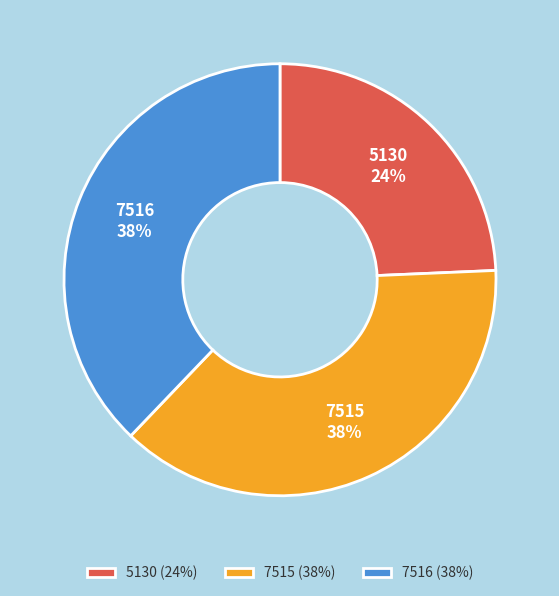

Count the number of slices in the pie.

3